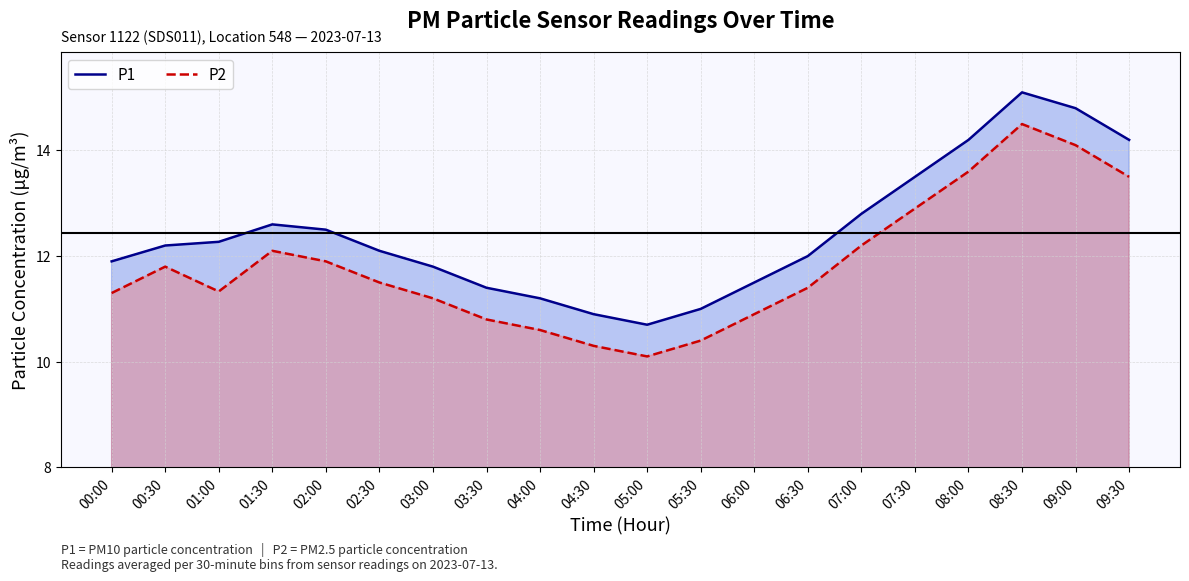

At which category is the sum across all series the highest?

08:30